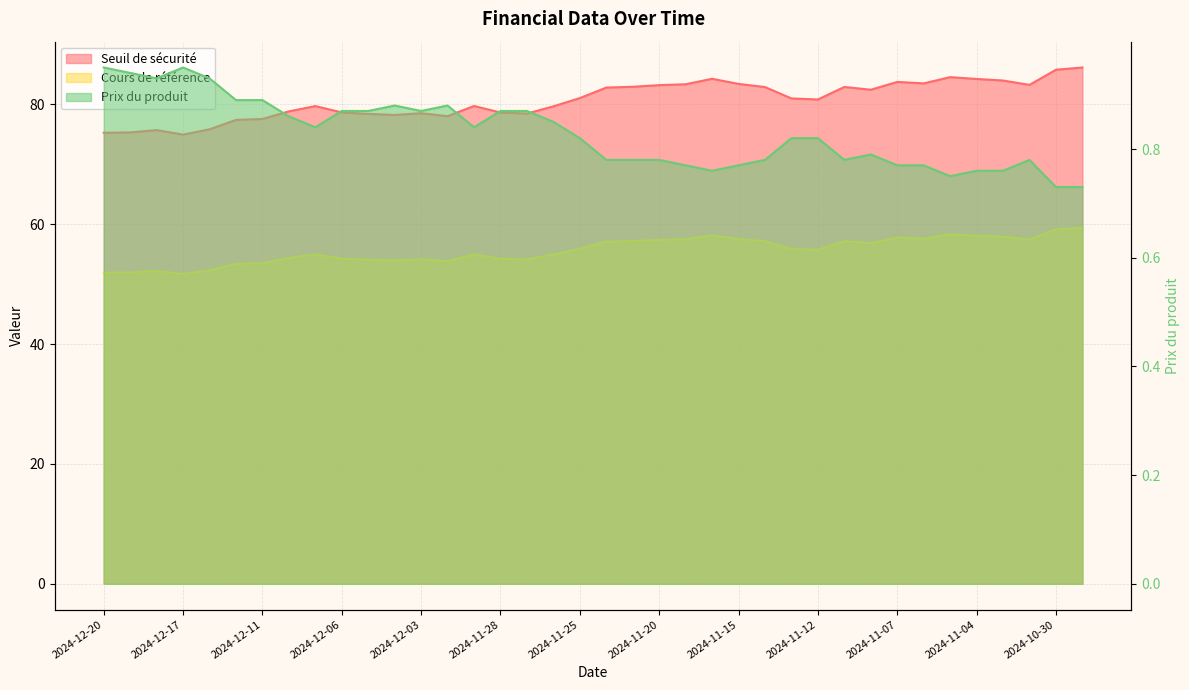

Does the chart display data point markers on the line(s)?

No